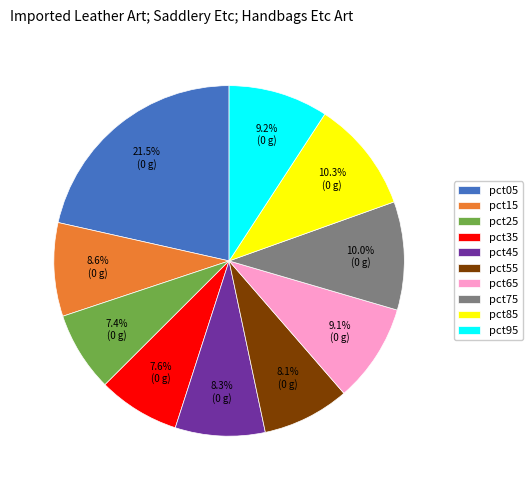

What is the largest slice in the pie chart?

pct05